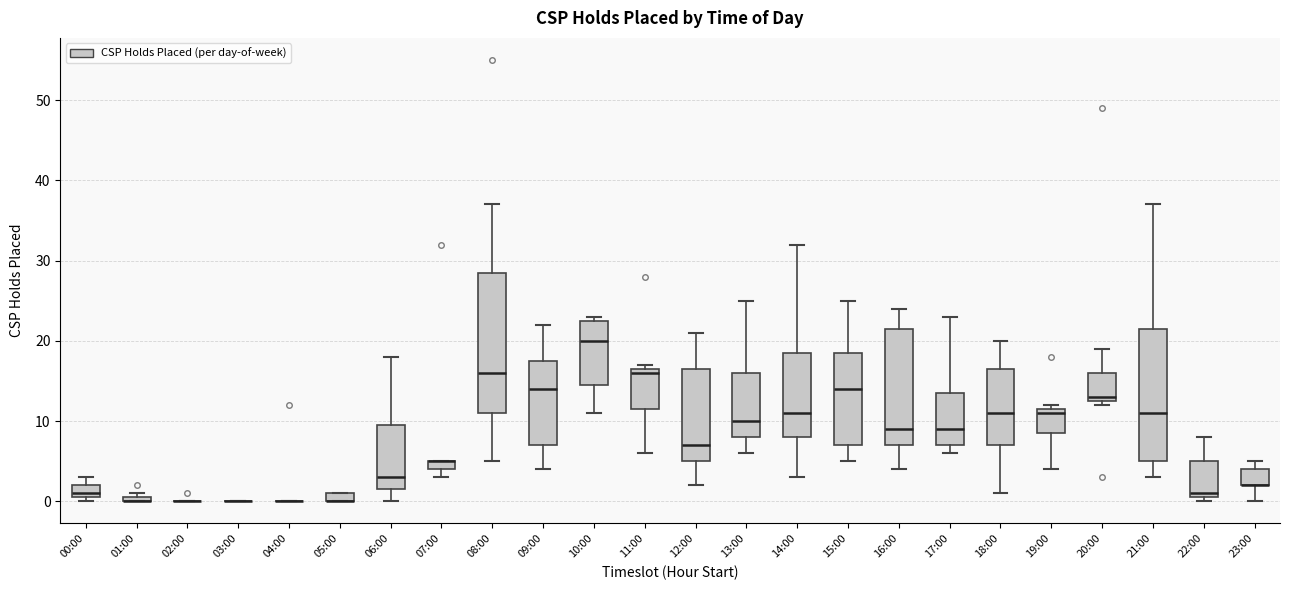

Where is the upper edge of the box for 19:00 on the y-axis? The values are not printed on the chart, so give them approximately, as read against the axis.

12